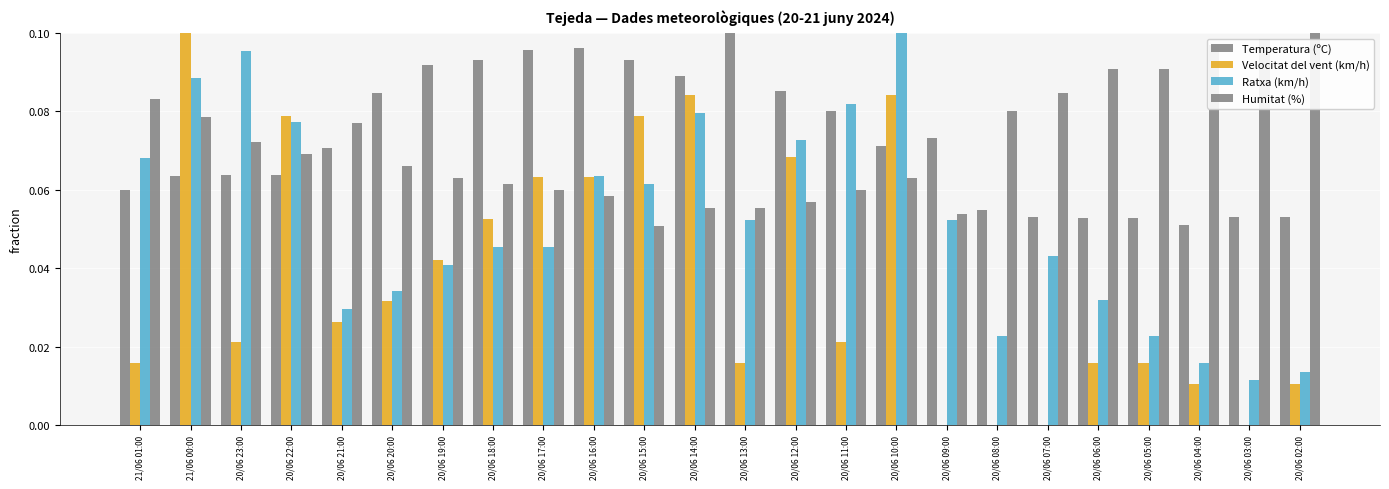

At how many categories does at least one series exceed 0?

24